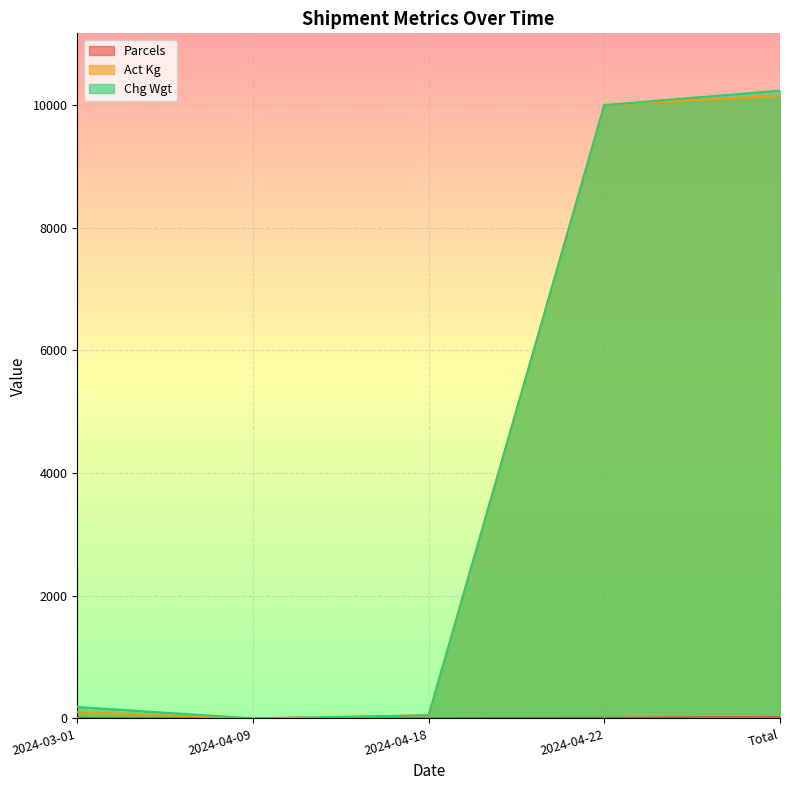

Reading left to right, extract all data points from this chart.

Parcels: 7	1	2	10	20
Act Kg: 104	0	50	10000	10154
Chg Wgt: 186	0	50	10000	10236